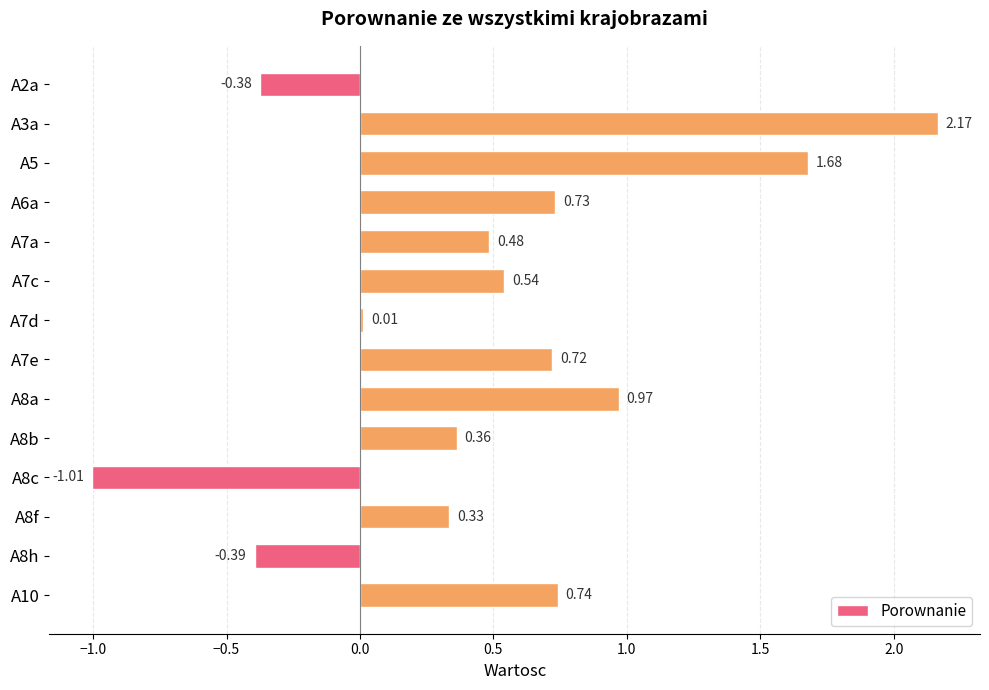

Rank the categories by value from lowest to highest.

A8c, A8h, A2a, A7d, A8f, A8b, A7a, A7c, A7e, A6a, A10, A8a, A5, A3a